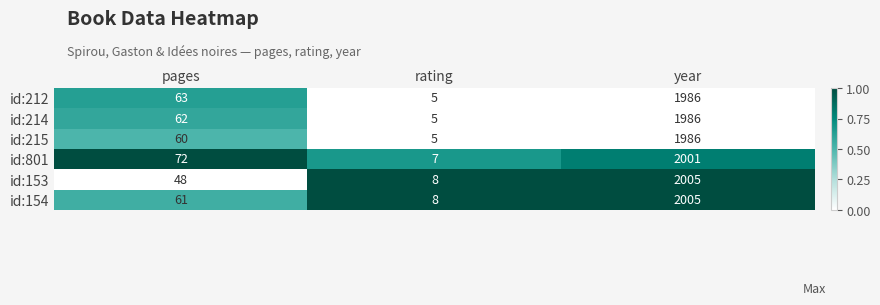

What is the maximum value shown in the chart?

2005